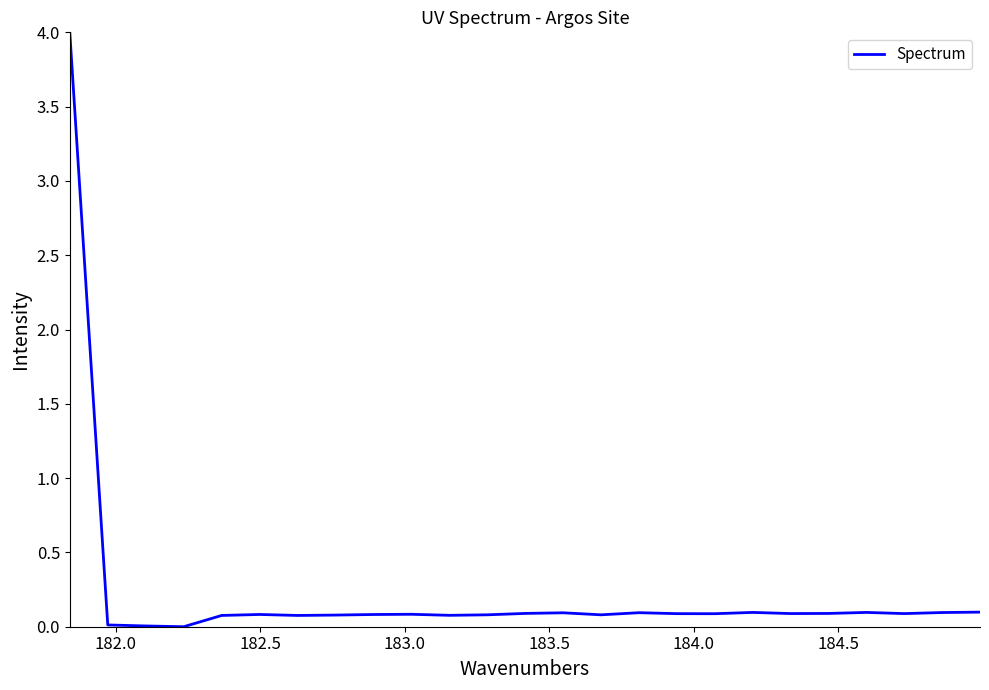

What is the greatest value displayed?

4.0